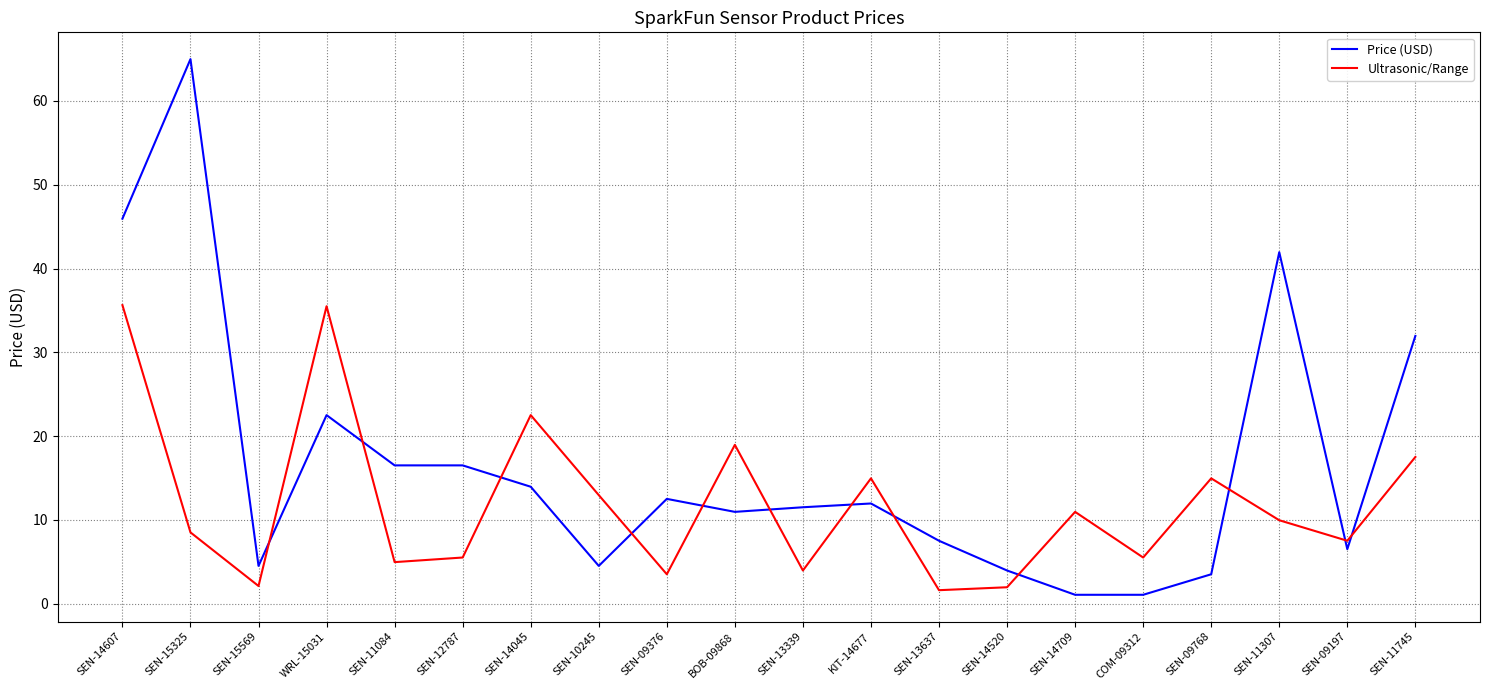

How many intersections are there between Price (USD) and Ultrasonic/Range?

12